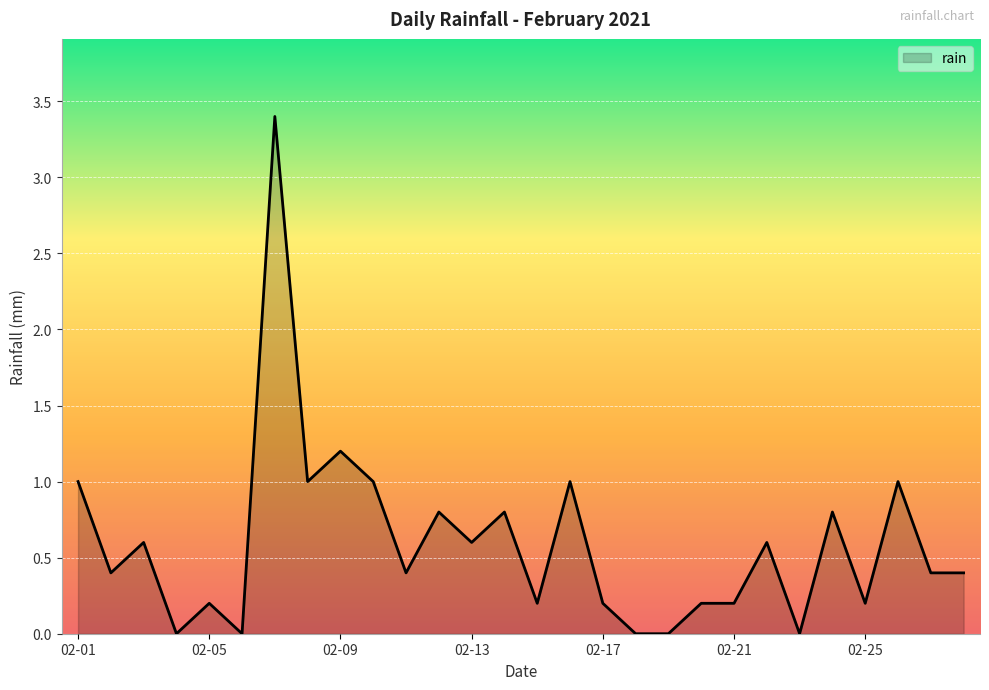

True or false: the data has more than 0 interior local peaks.

True